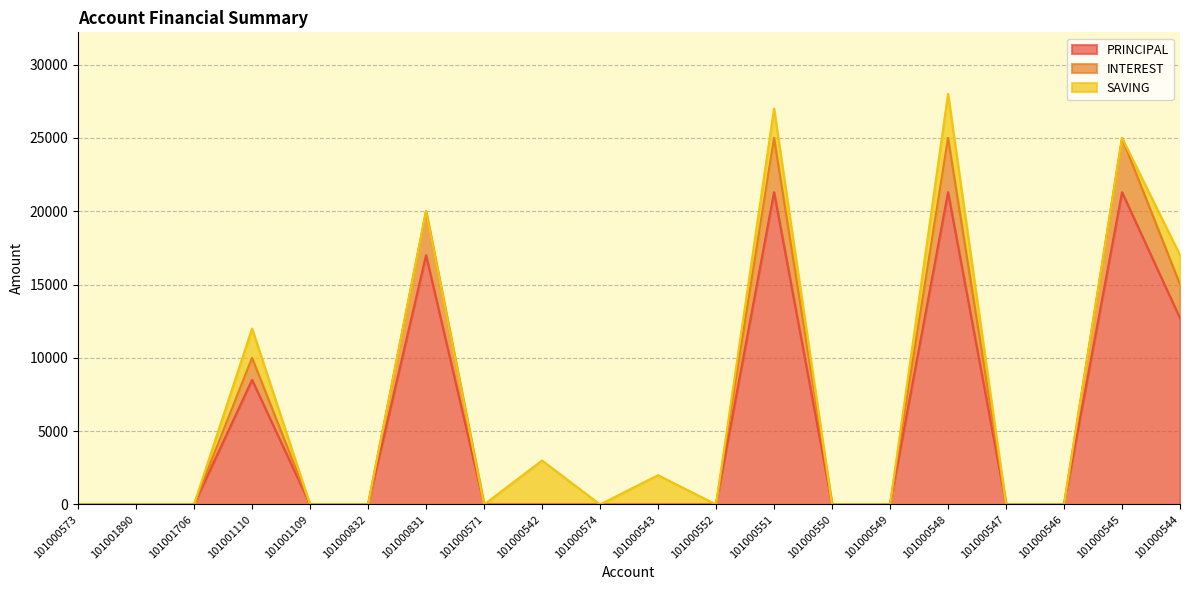

What are all the series names shown in the legend?

PRINCIPAL, INTEREST, SAVING